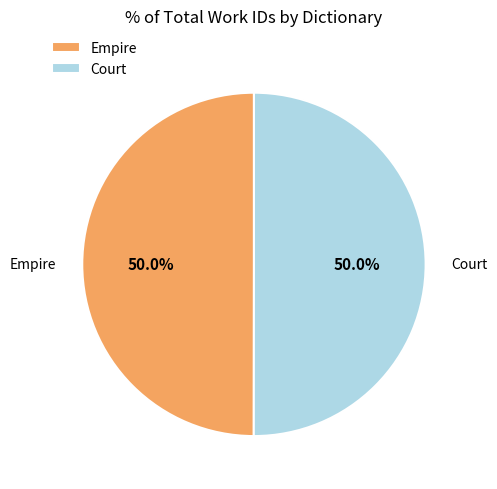

To the nearest percent, what is the average slice percentage?

50%